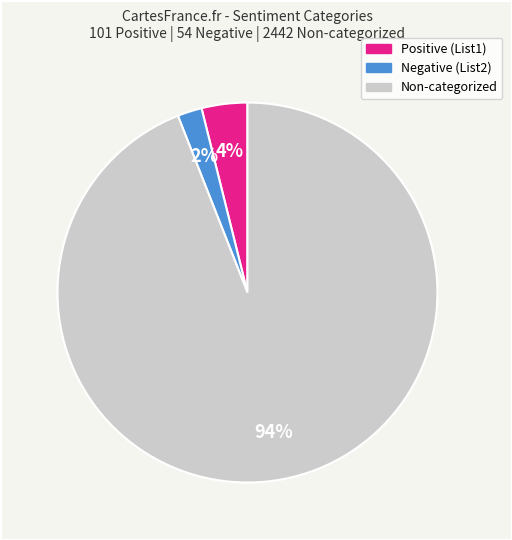

To the nearest percent, what is the difference between the largest and smallest slice percentages?

92%